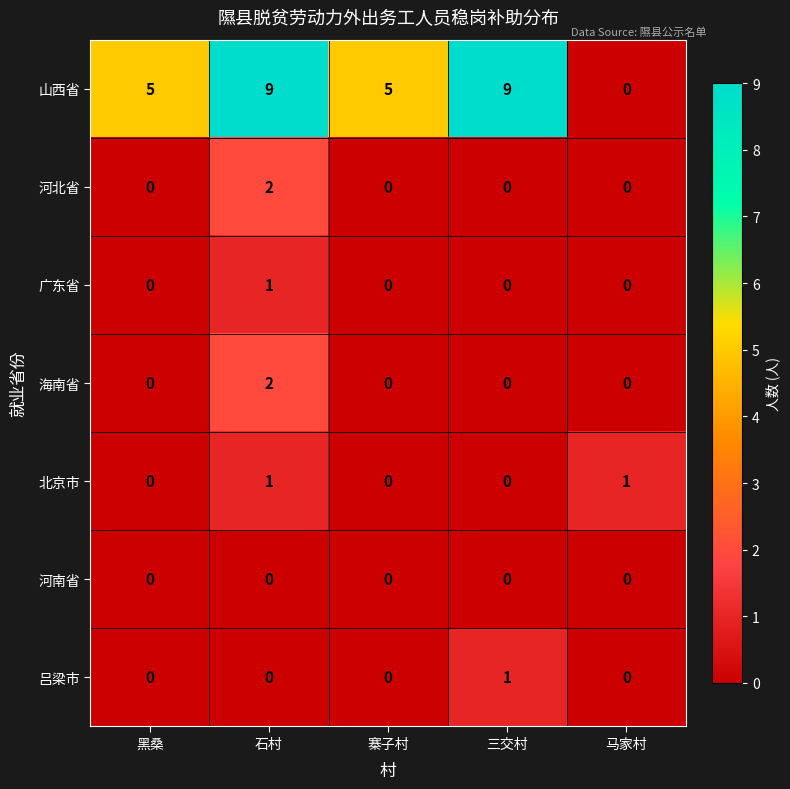

The 海南省 series shows 1 at 三交村. True or false?

False